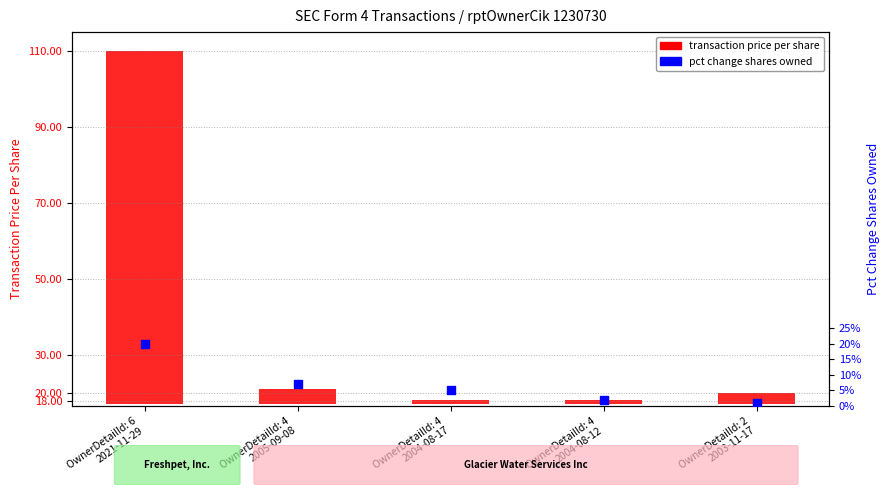

Which series has the largest total across all categories?

transaction price per share